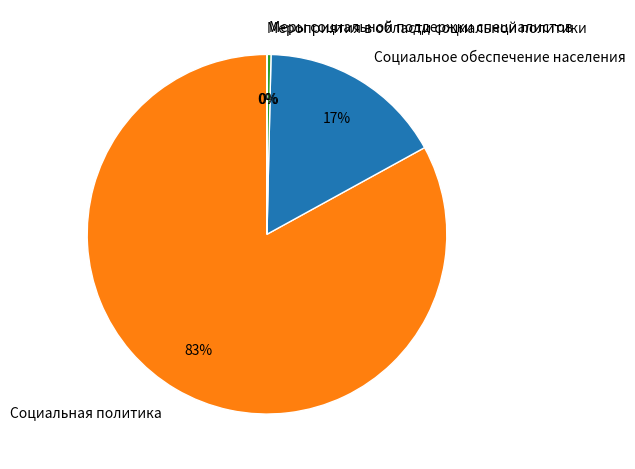

Which category has the biggest portion of the pie?

Социальная политика